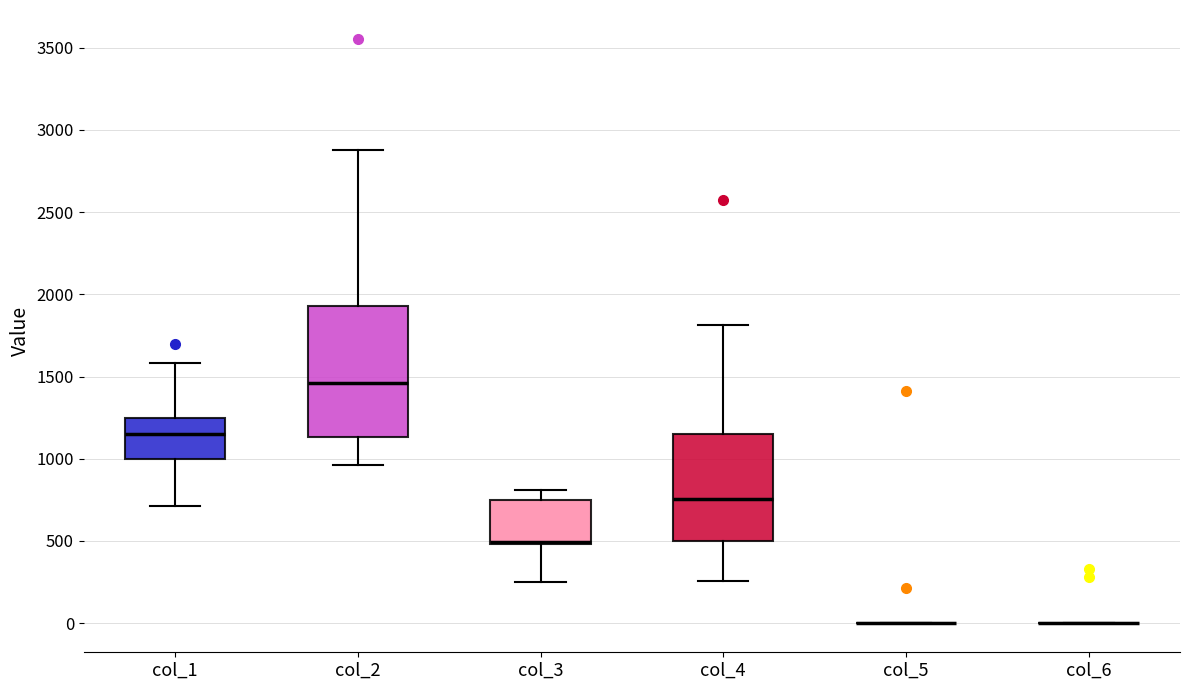

Where does the upper whisker of the box for col_4 end on the y-axis? The values are not printed on the chart, so give them approximately, as read against the axis.

1800